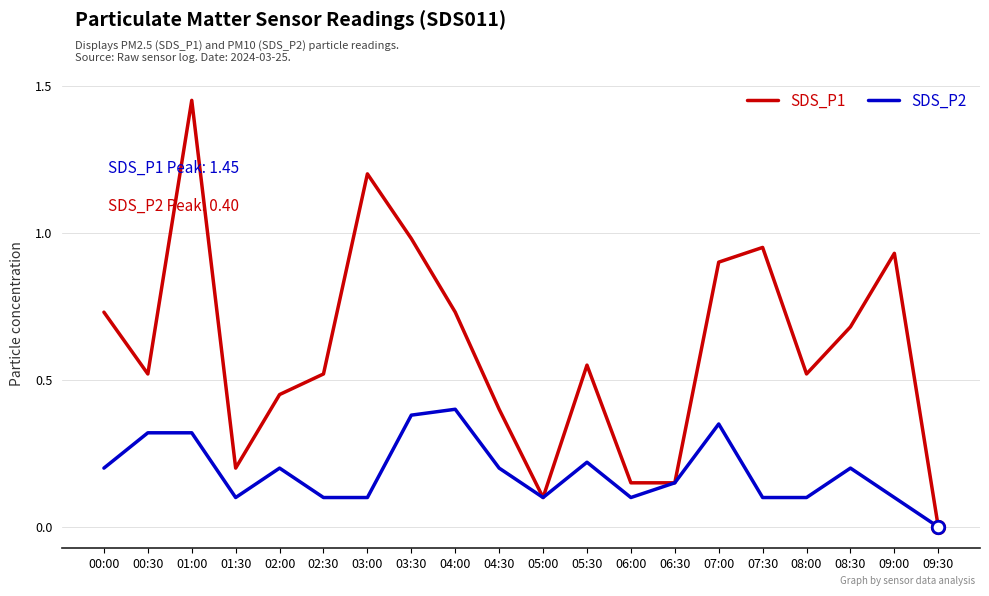

What is the difference between the highest and lowest values at 09:00?

0.8